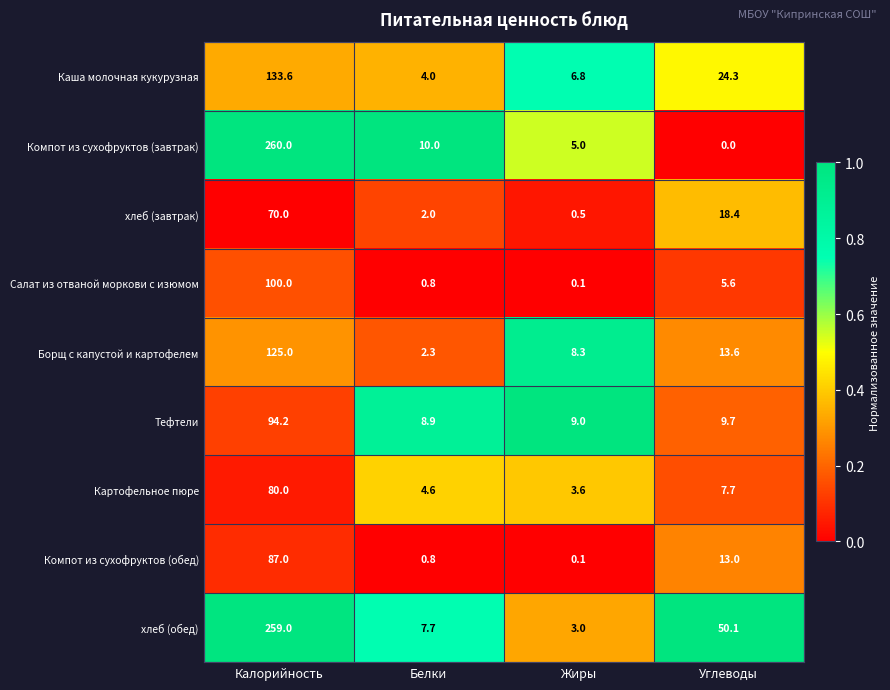

Which category has the lowest value across all series?

Углеводы